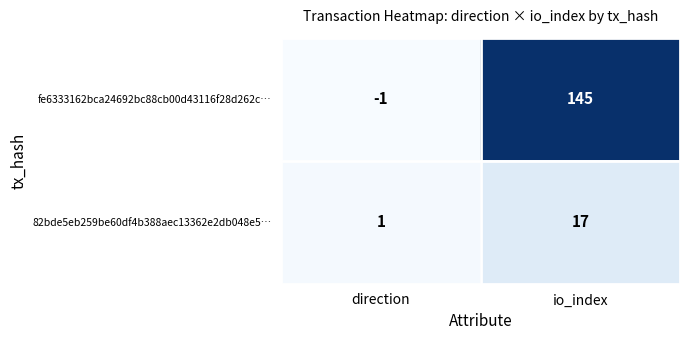

The value of fe6333162bca24692bc88cb00d43116f28d262c… at direction is -1. True or false?

True